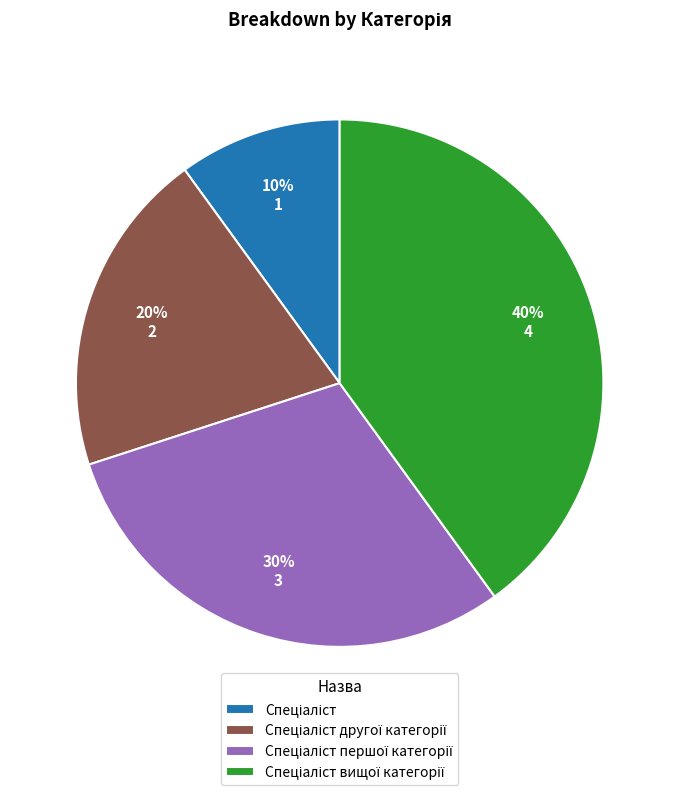

Is there any slice that represents more than half of the pie?

No